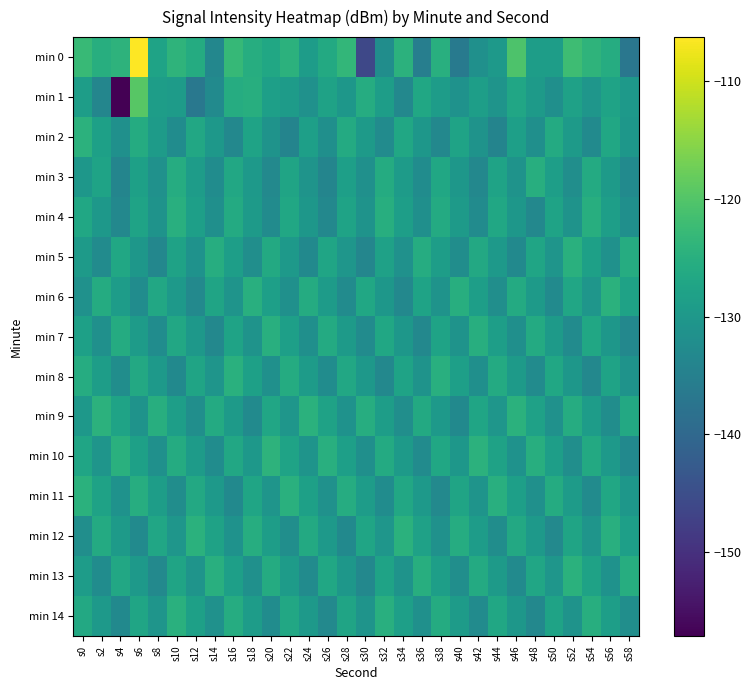

What is the difference between the highest and lowest values at s30?

20.6